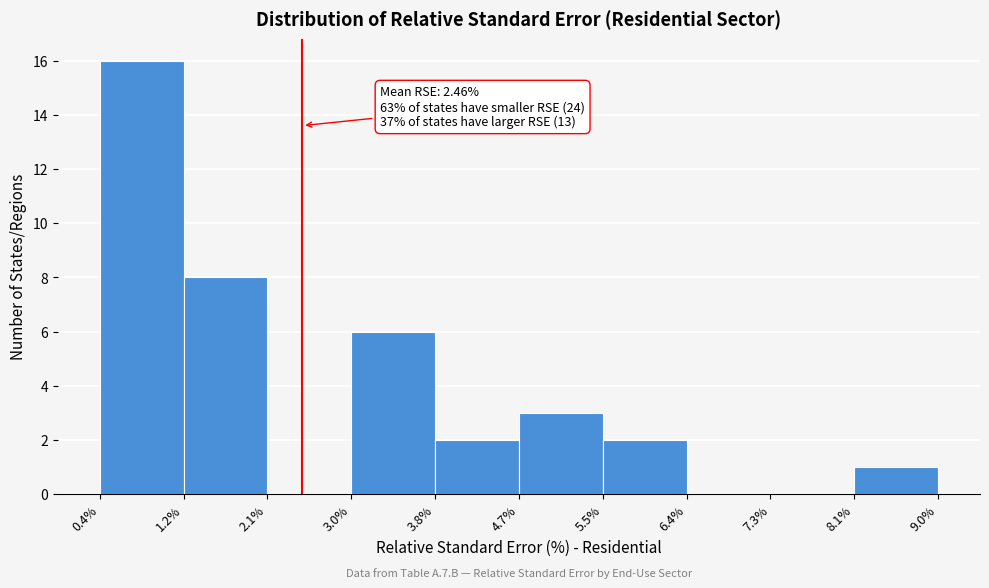

Which range on the x-axis has the tallest bar?

0.4% to 1.2%